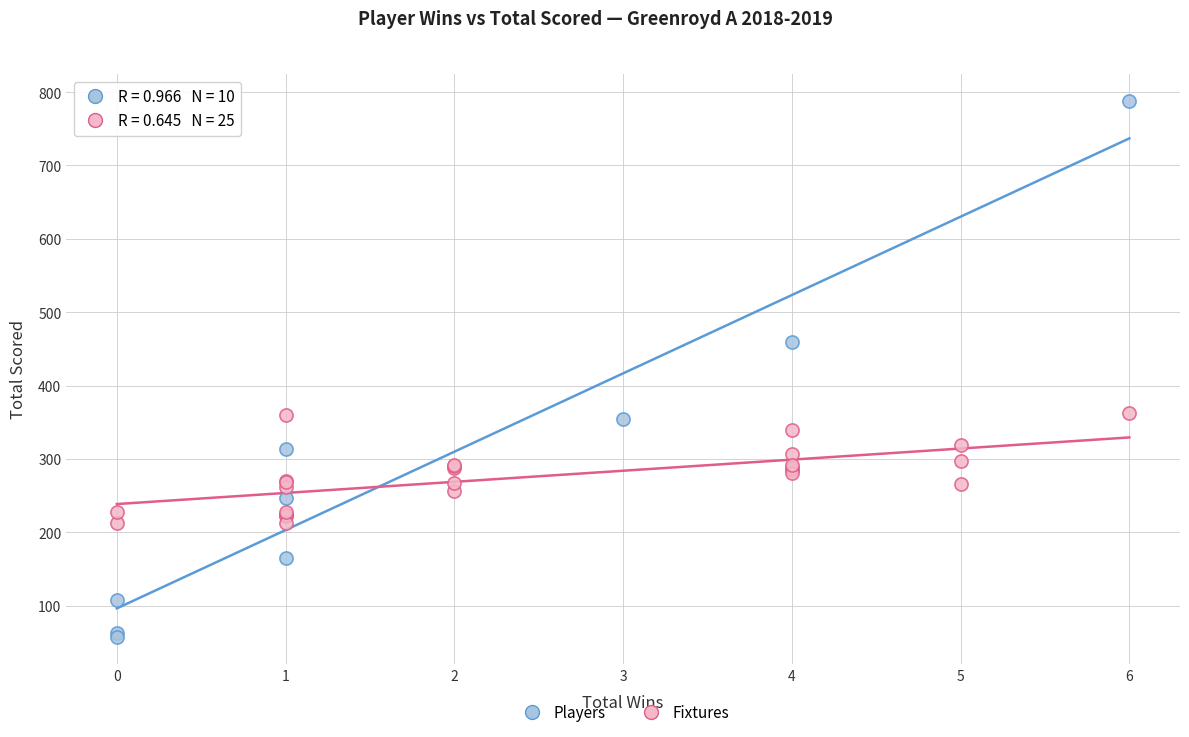

Which series reaches the maximum Y coordinate?

Players